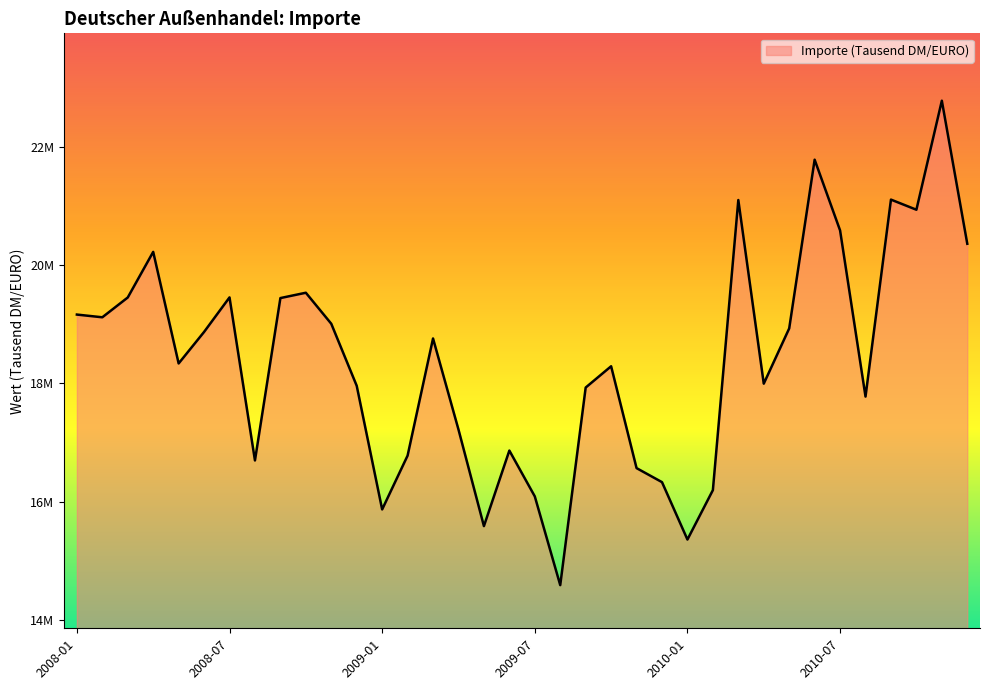

Is this an area chart (filled region under the line)?

Yes